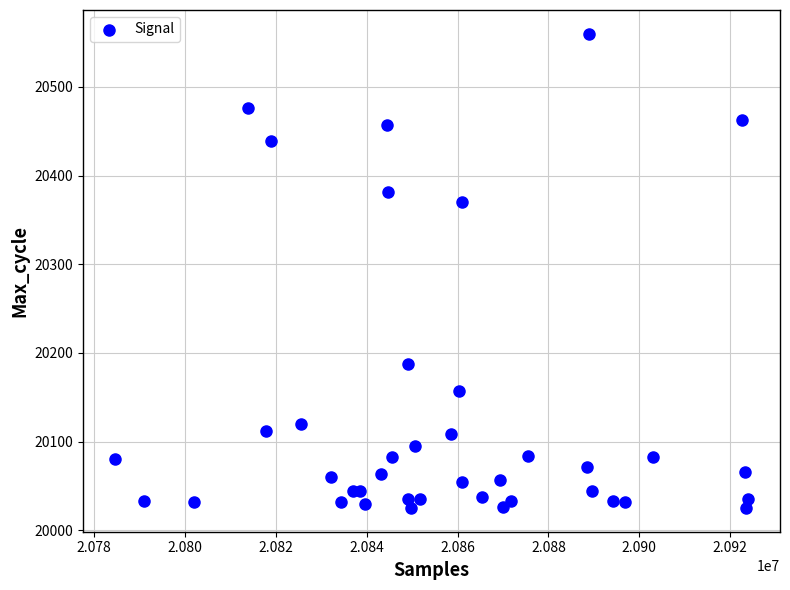

What is the range of Y values (max minus min)?

535